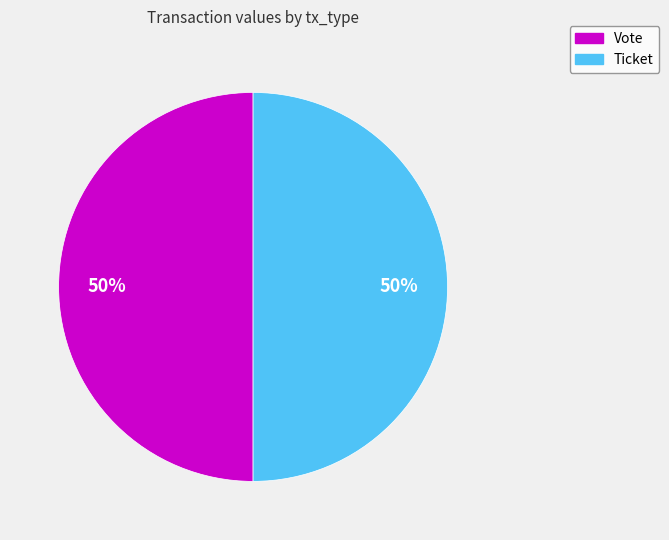

True or false: Vote accounts for 99% of the total.

False